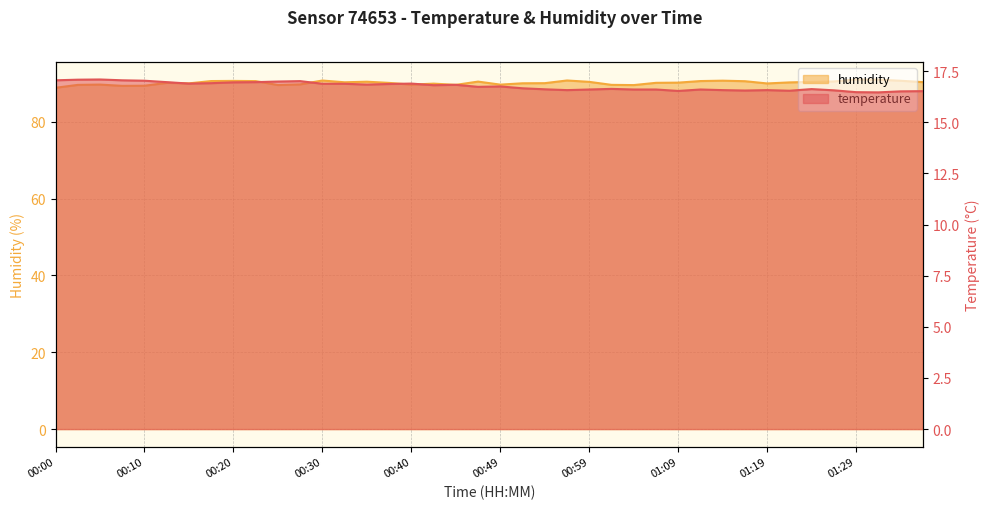

True or false: temperature and humidity cross at least once.

False